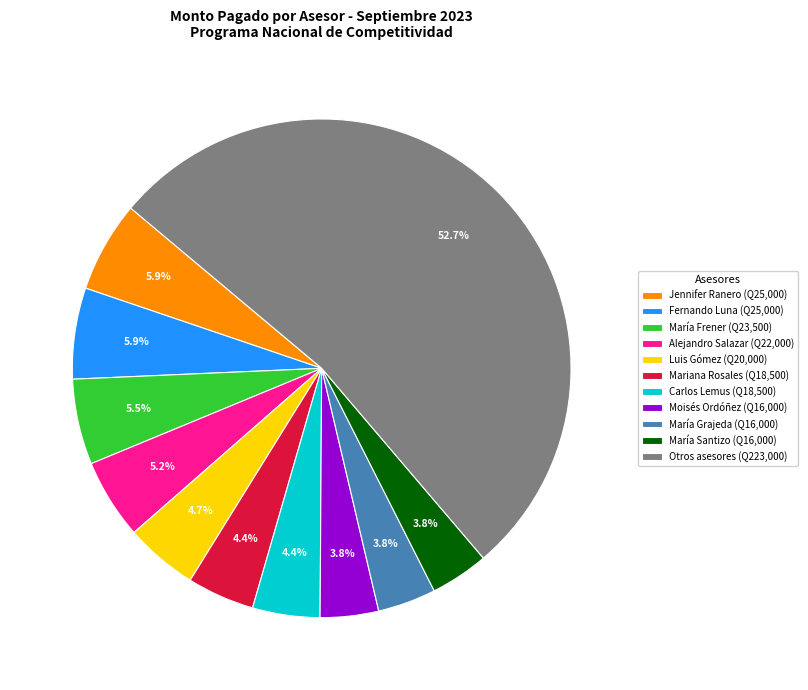

Is there a majority slice in this chart?

Yes